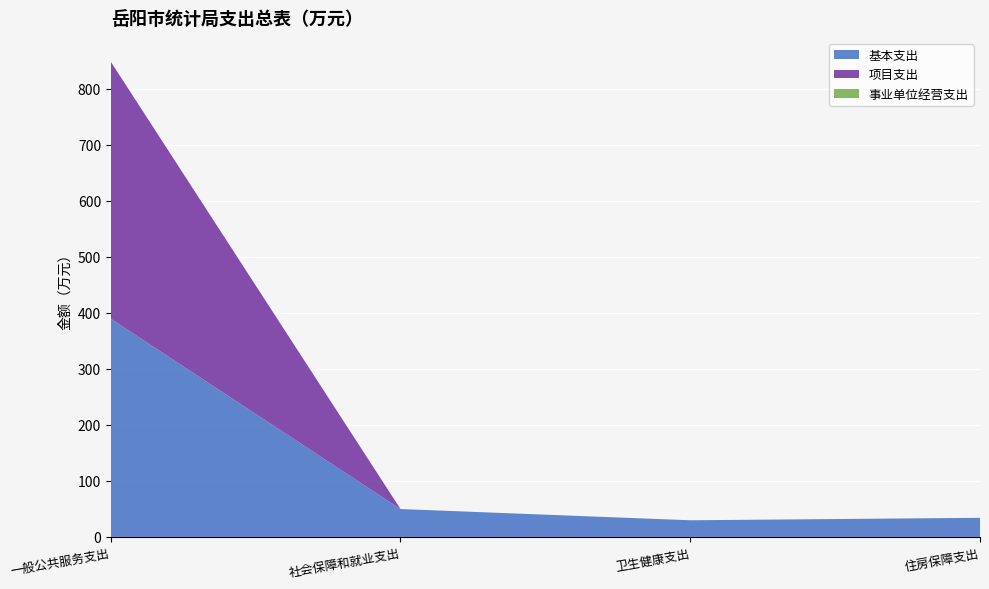

Reading left to right, extract all data points from this chart.

基本支出: 一般公共服务支出=389.7	社会保障和就业支出=49.8	卫生健康支出=29.8	住房保障支出=34.1
项目支出: 一般公共服务支出=459.0	社会保障和就业支出=0.0	卫生健康支出=0.0	住房保障支出=0.0
事业单位经营支出: 一般公共服务支出=0.0	社会保障和就业支出=0.0	卫生健康支出=0.0	住房保障支出=0.0